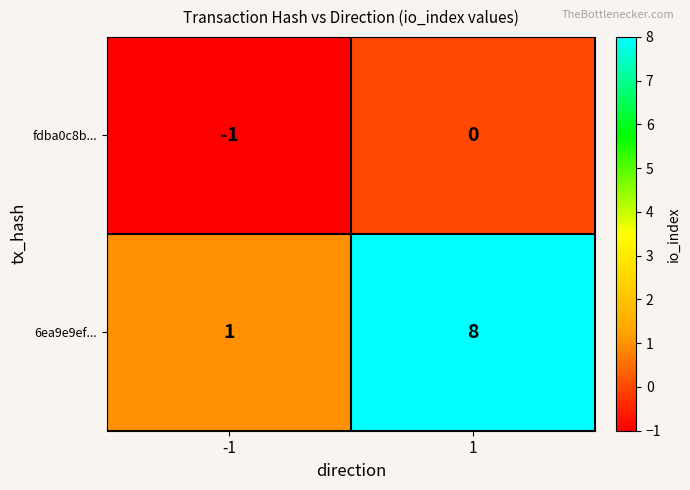

What is the total value across all series at 1?

8